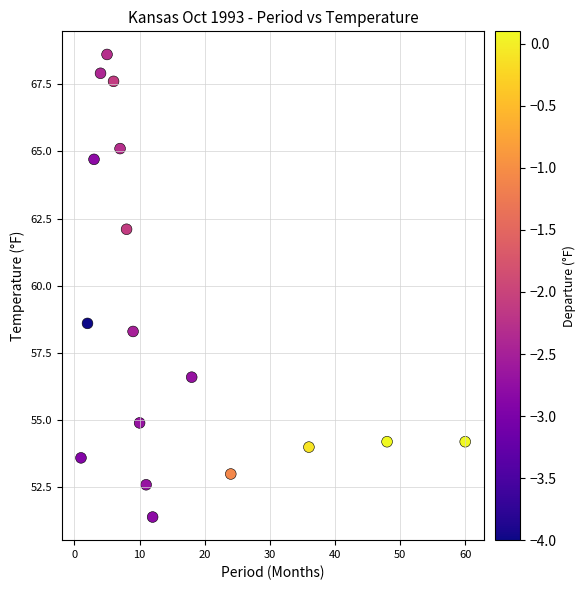

What is the range of Y values (max minus min)?

17.2